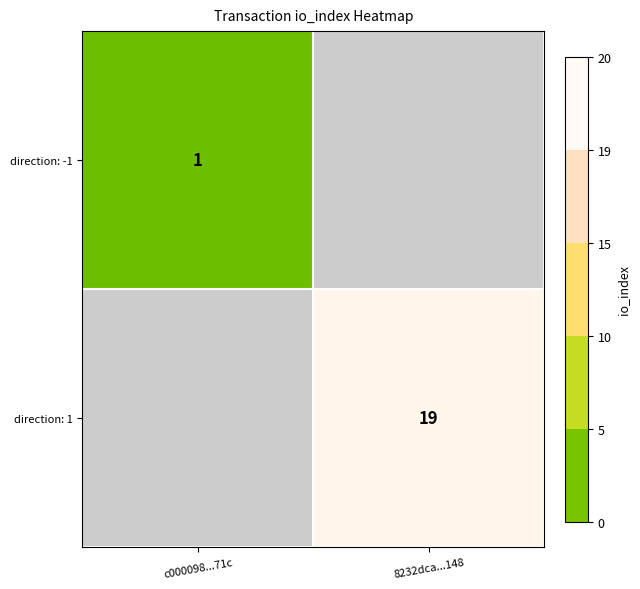

The direction: 1 series shows 28 at 8232dca...148. True or false?

False